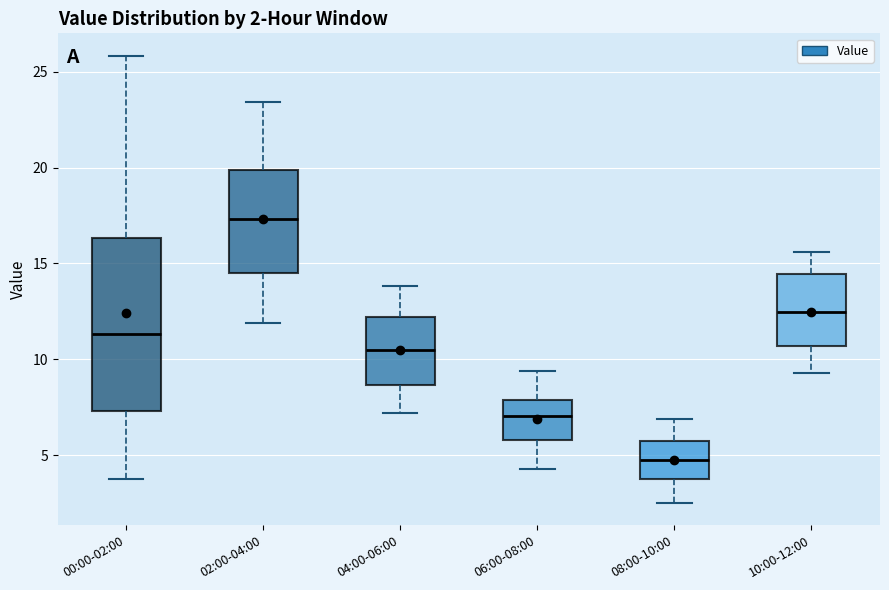

Comparing the boxes themselves (not the whiskers), which one is the tallest?

00:00-02:00